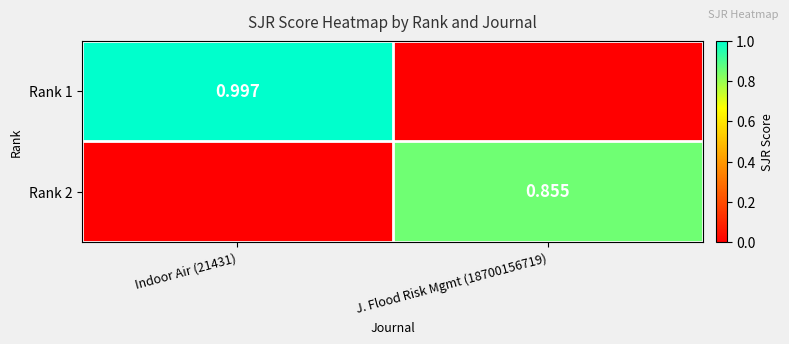

Which category has the lowest value in the Rank 2 series?

Indoor Air (21431)